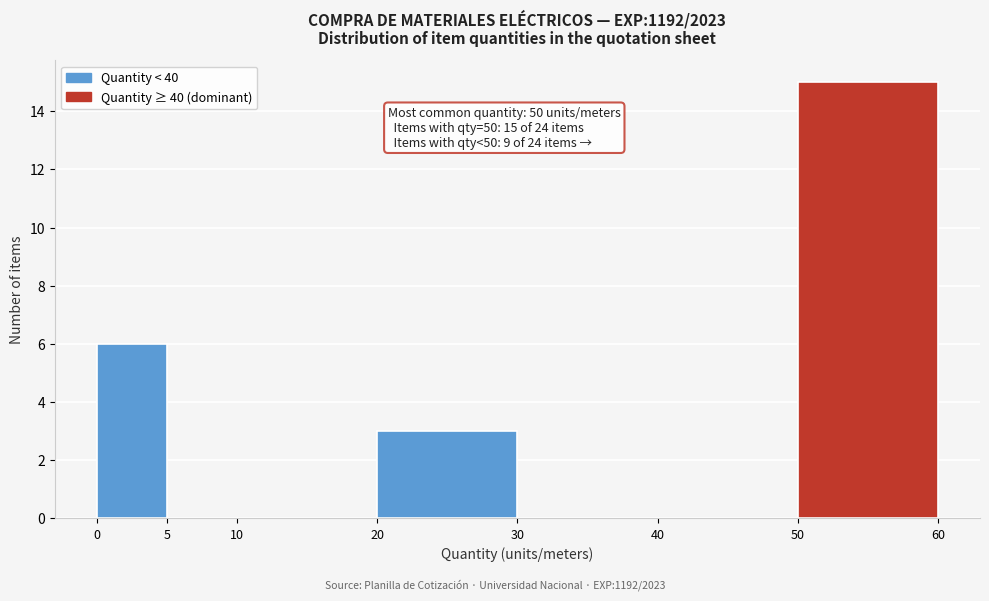

Which range on the x-axis has the tallest bar?

50 to 60